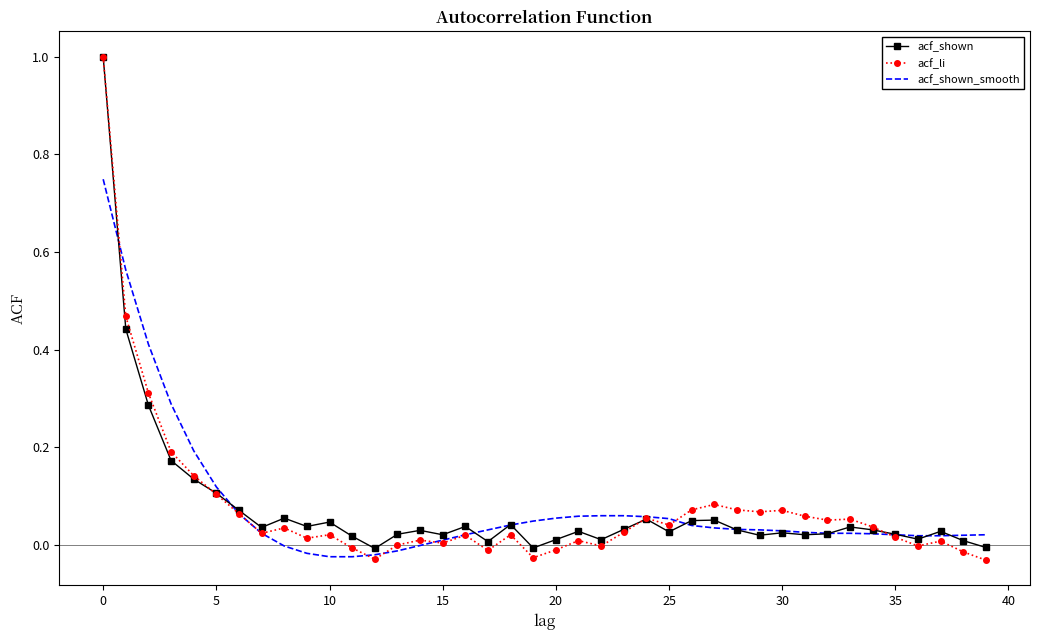

Which series has the widest spread of values?

acf_li